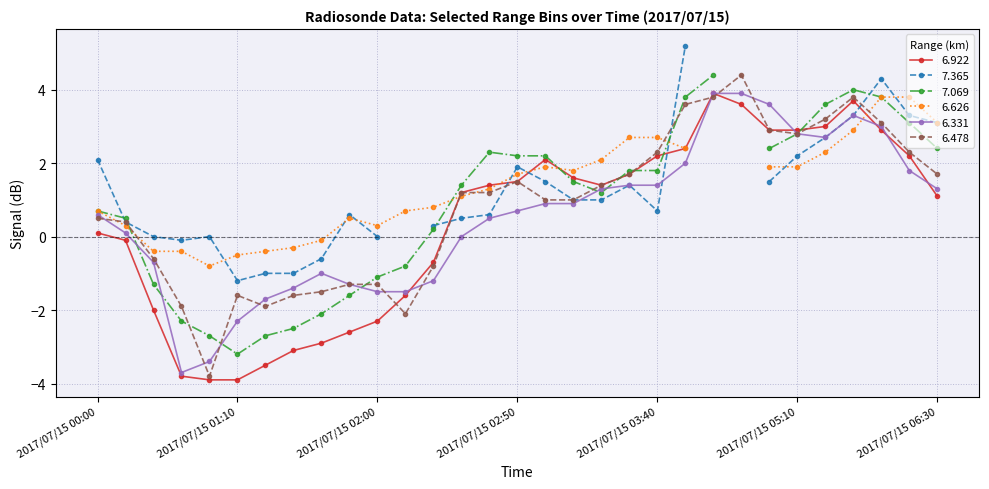

What is the lowest value of the 6.478 series?

-3.8